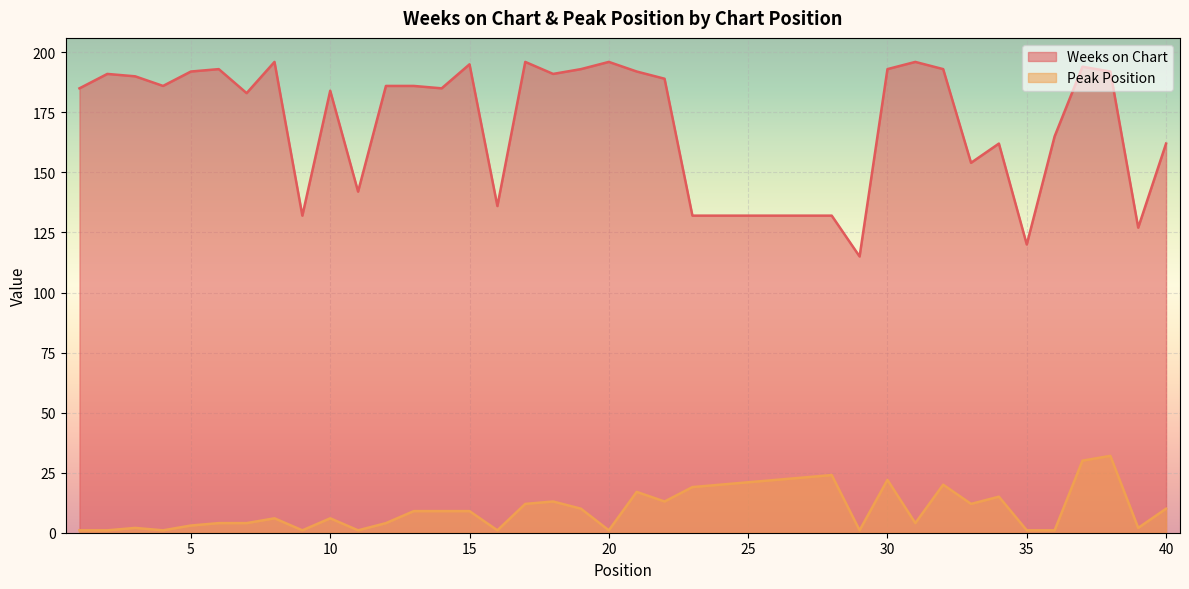

True or false: Peak Position has a value of 6 at 33.

False